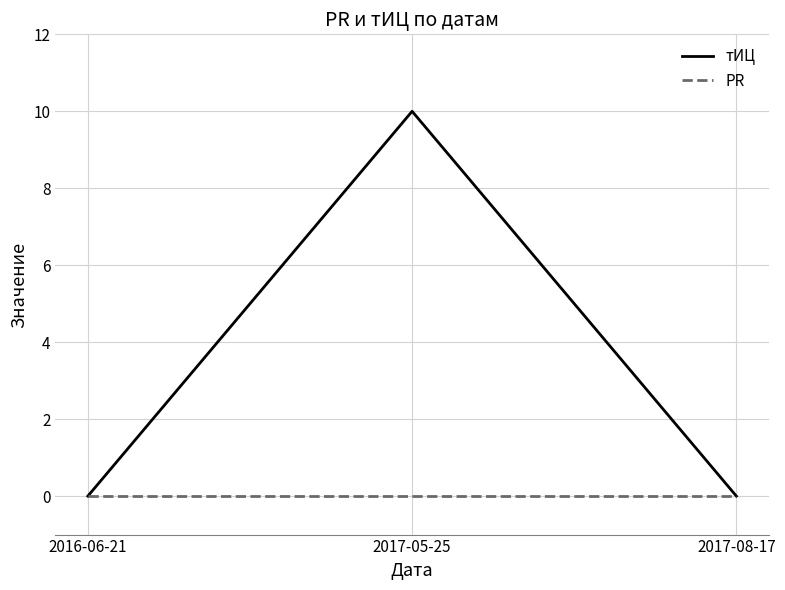

Is it true that тИЦ equals 10 at 2017-05-25?

True